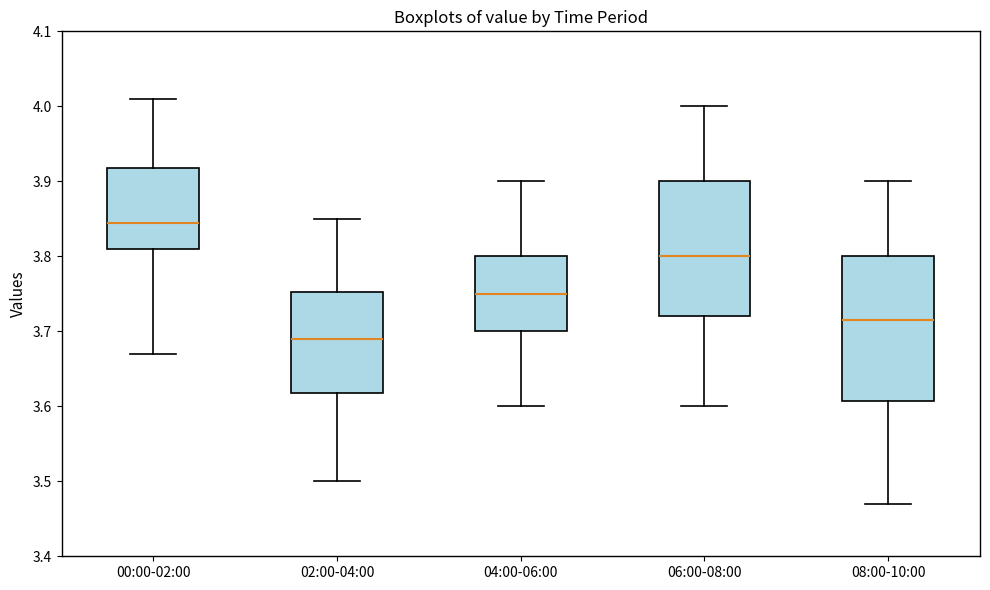

Where does the lower whisker of the box for 06:00-08:00 end on the y-axis? The values are not printed on the chart, so give them approximately, as read against the axis.

3.60